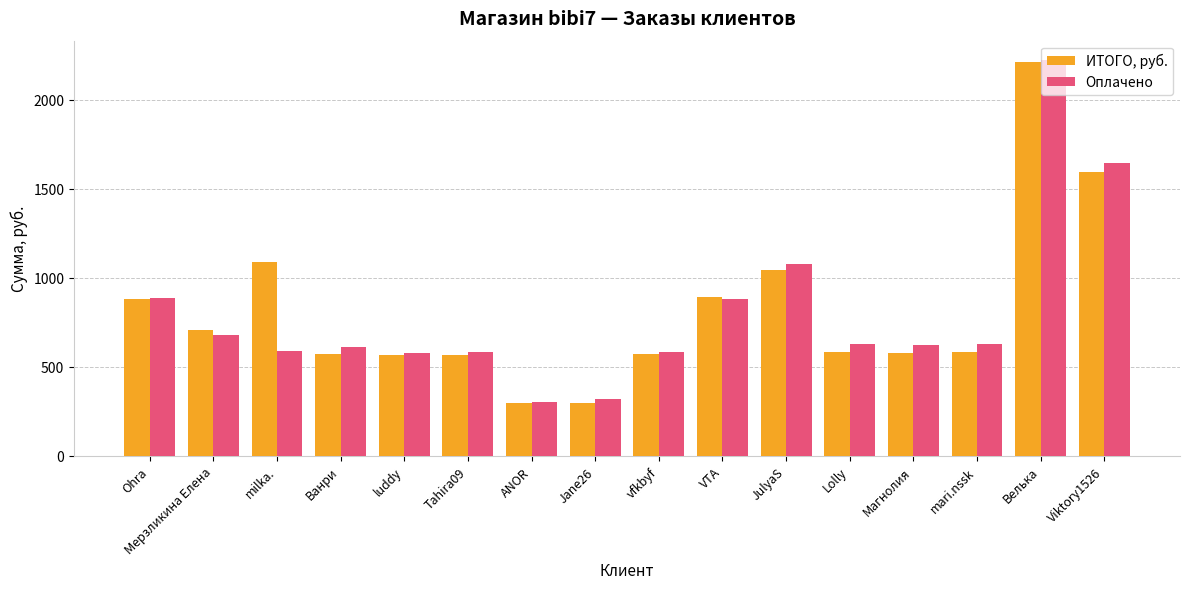

At which category is the sum across all series the highest?

Велька